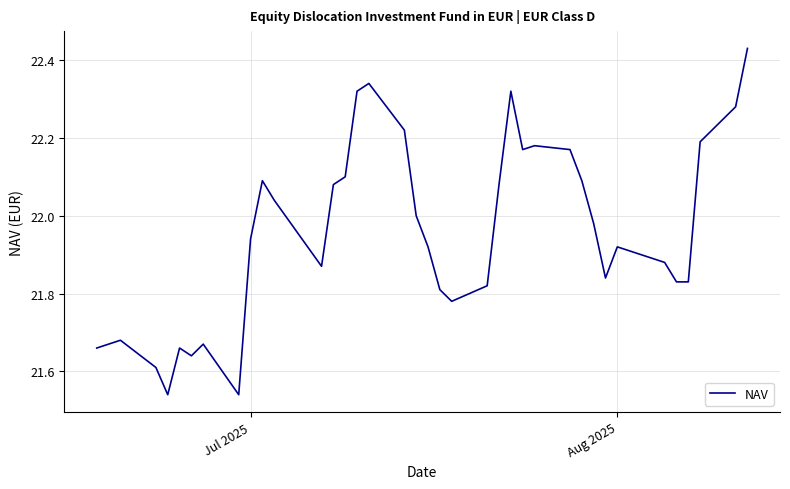

How many lines are shown in the chart?

1